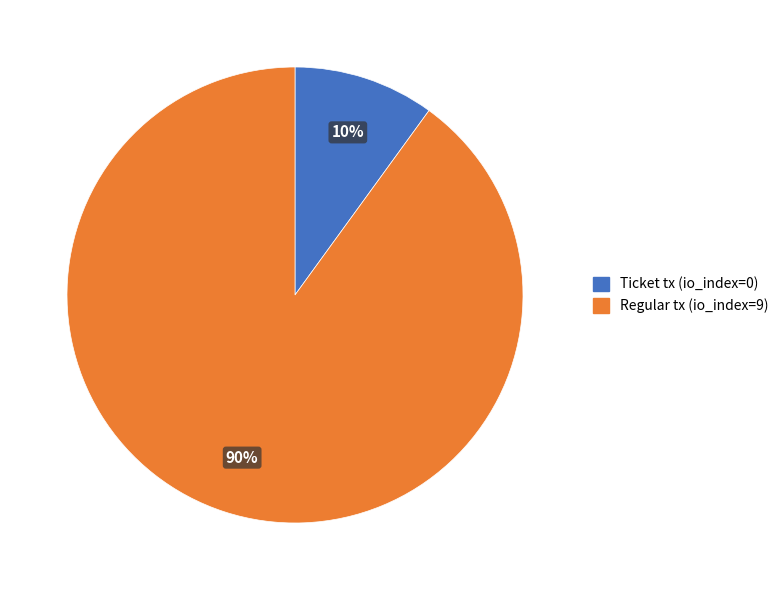

Which has a higher value, Regular tx (io_index=9) or Ticket tx (io_index=0)?

Regular tx (io_index=9)